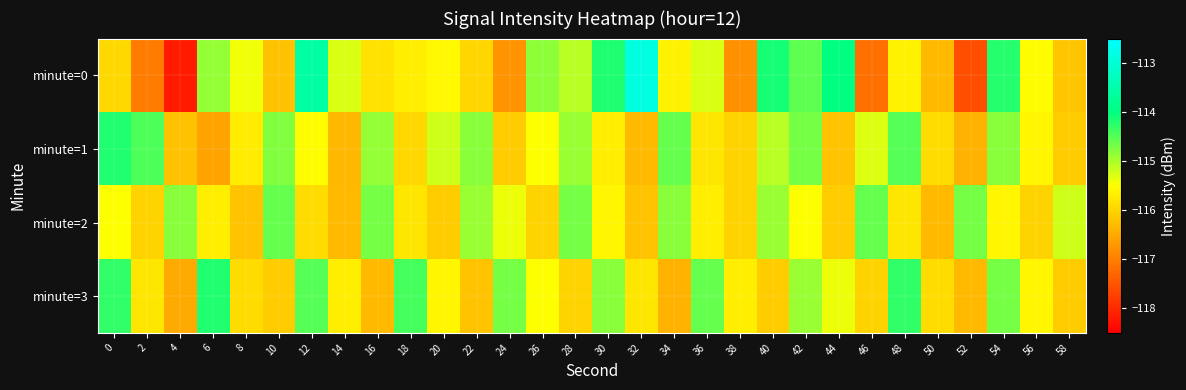

What is the total value across all series at 30?

-460.3